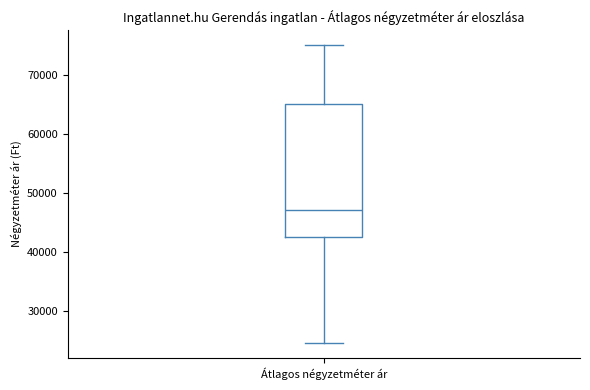

Where does the lower whisker of the box for Átlagos négyzetméter ár end on the y-axis? The values are not printed on the chart, so give them approximately, as read against the axis.

25000